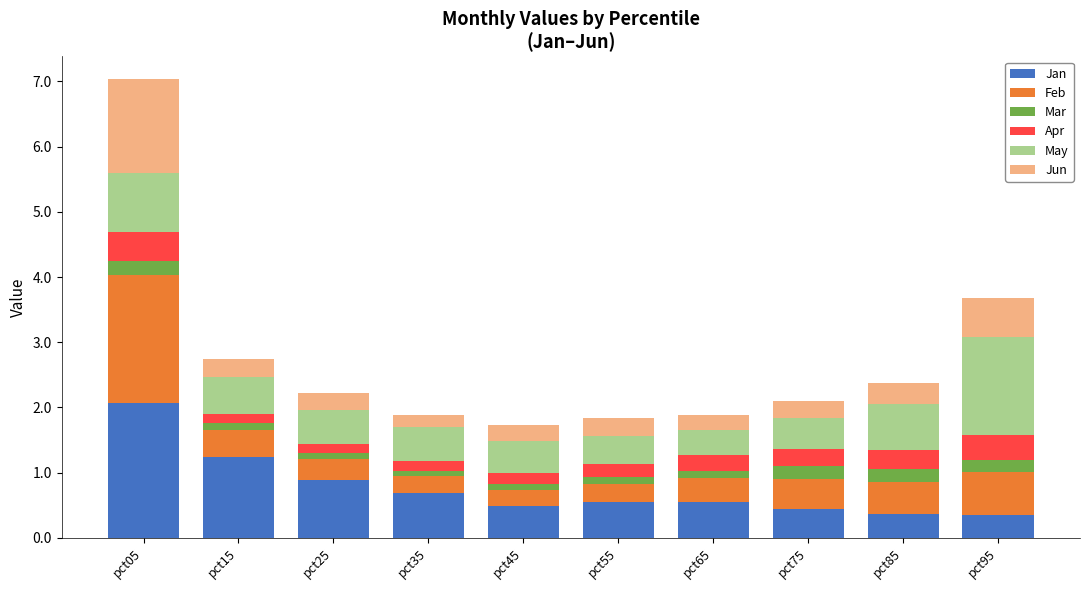

What is the lowest value of the Jan series?

0.4